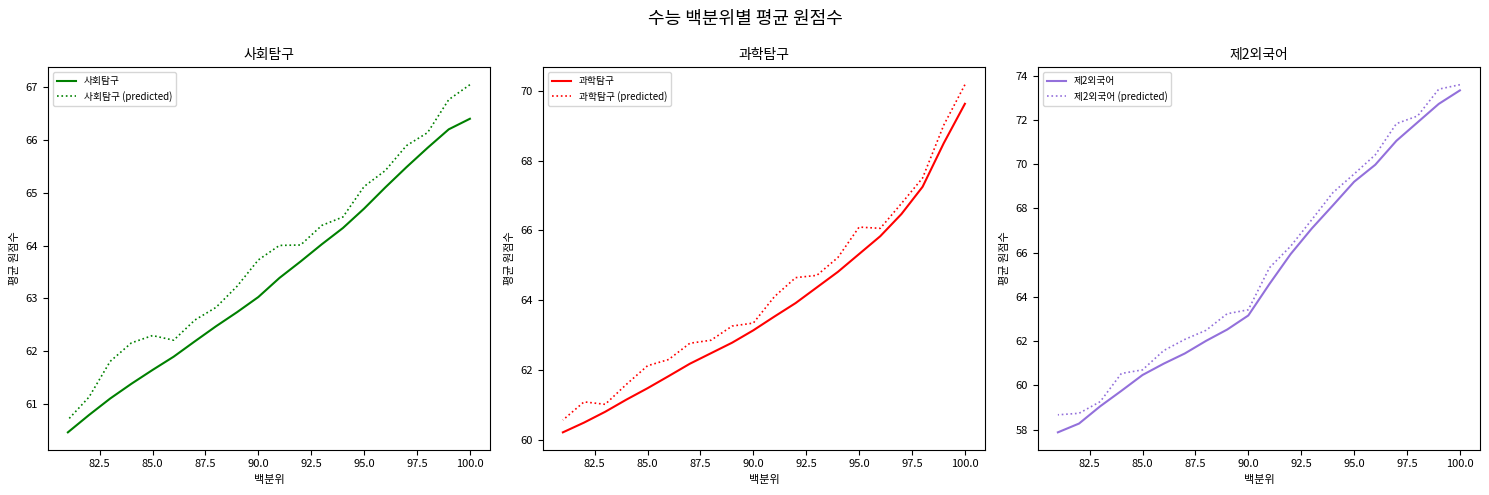

What is the maximum value for 제2외국어?

73.3